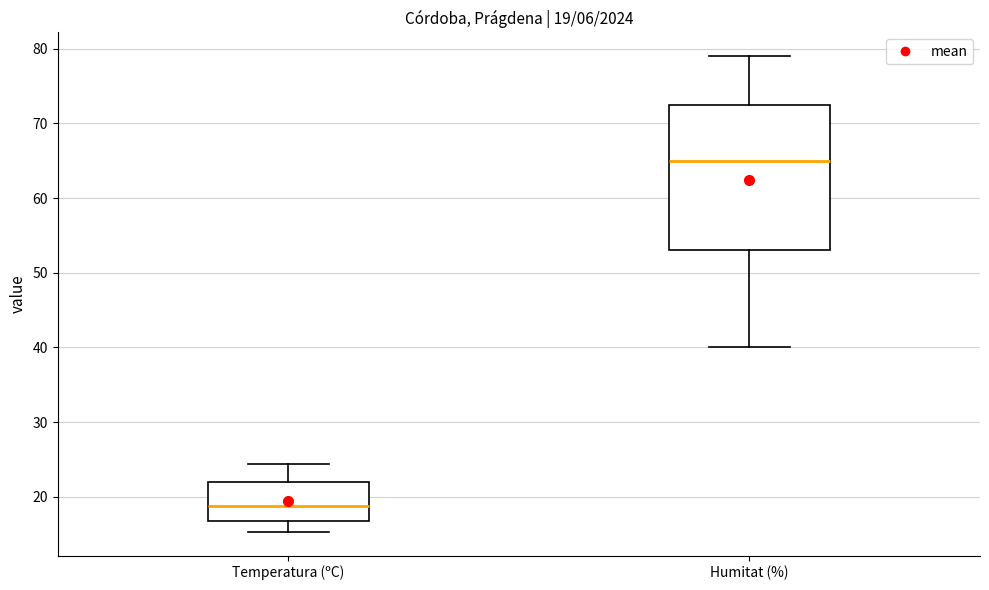

Which box has the lowest median line?

Temperatura (ºC)